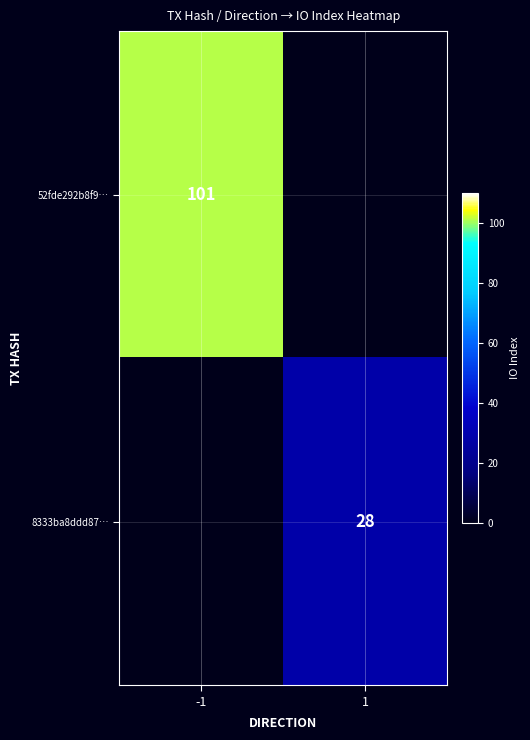

At how many categories does at least one series exceed 64?

1